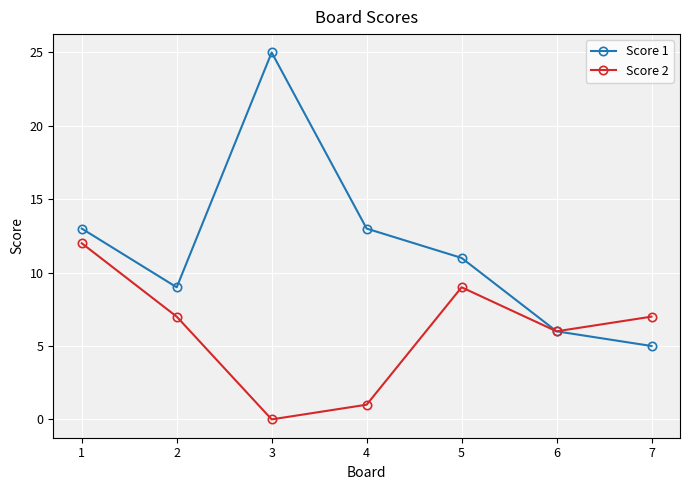

Reading right to left, transcribe all the data shown in this chart.

Score 1: 7=5	6=6	5=11	4=13	3=25	2=9	1=13
Score 2: 7=7	6=6	5=9	4=1	3=0	2=7	1=12